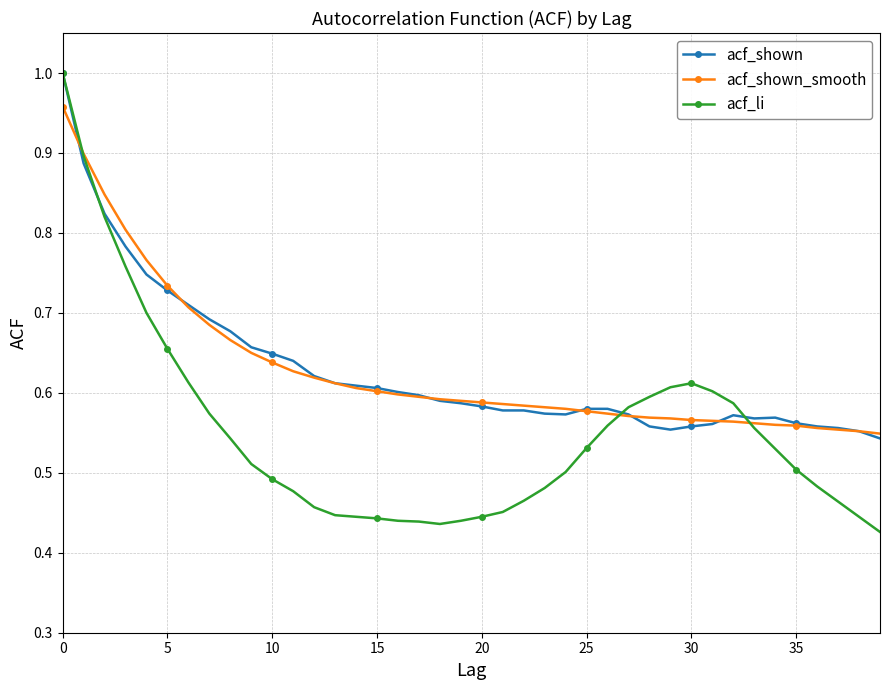

At how many categories does at least one series exceed 0?

40